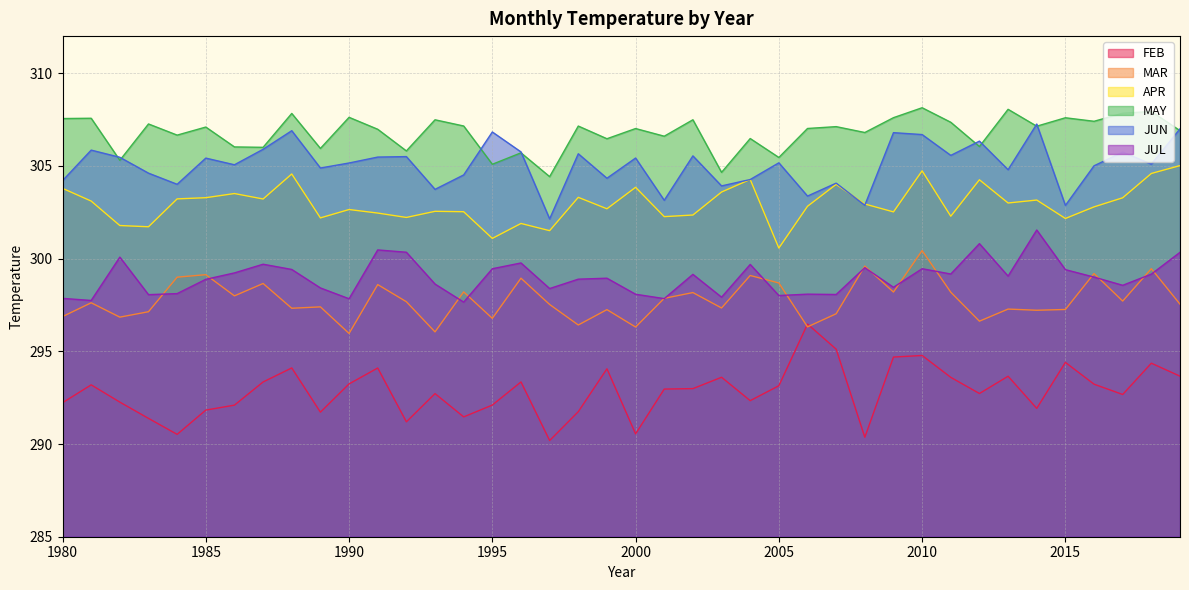

Where is the first local minimum for JUN?

1984